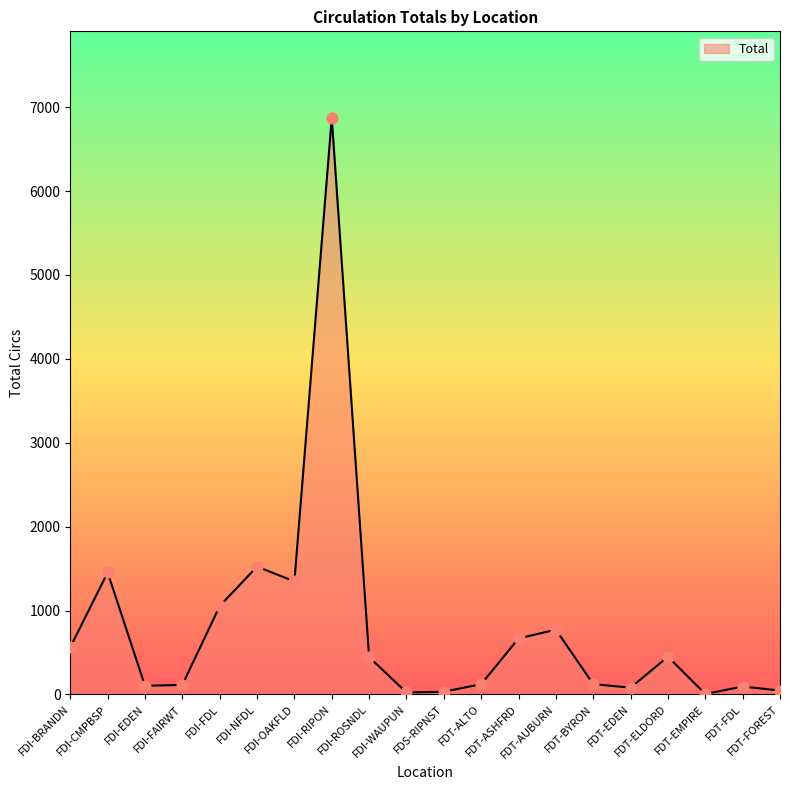

What is the change in value from FDI-WAUPUN to FDT-ASHFRD?

+644